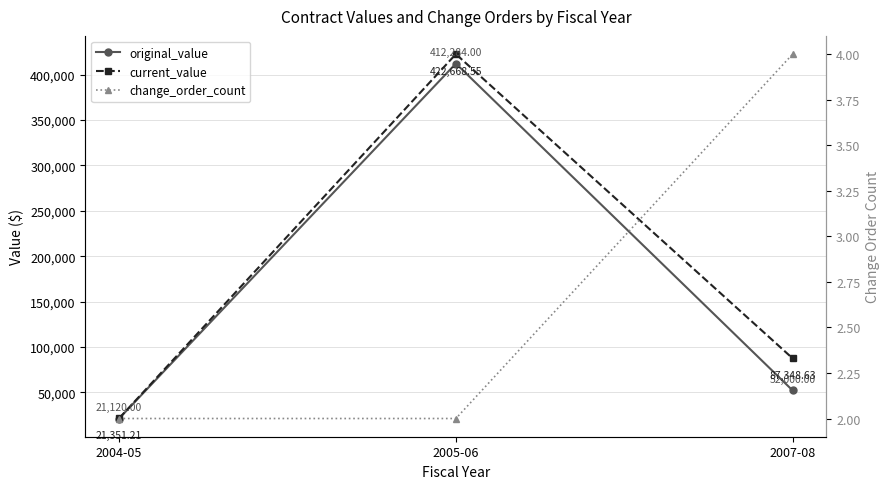

The original_value series shows 21120.0 at 2004-05. True or false?

True